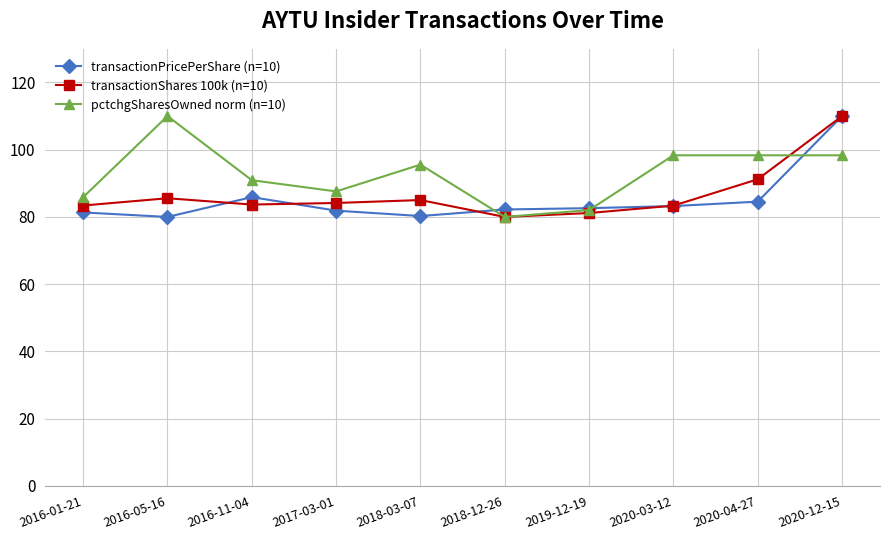

What is the label of the 7th point from the left?

2019-12-19